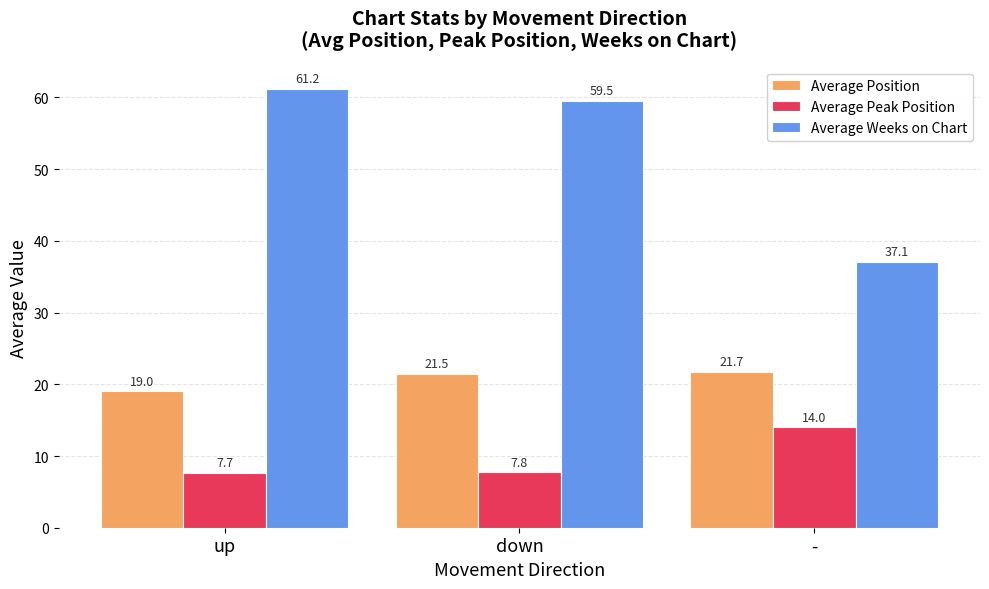

Rank the series at - from lowest to highest value.

Average Peak Position, Average Position, Average Weeks on Chart